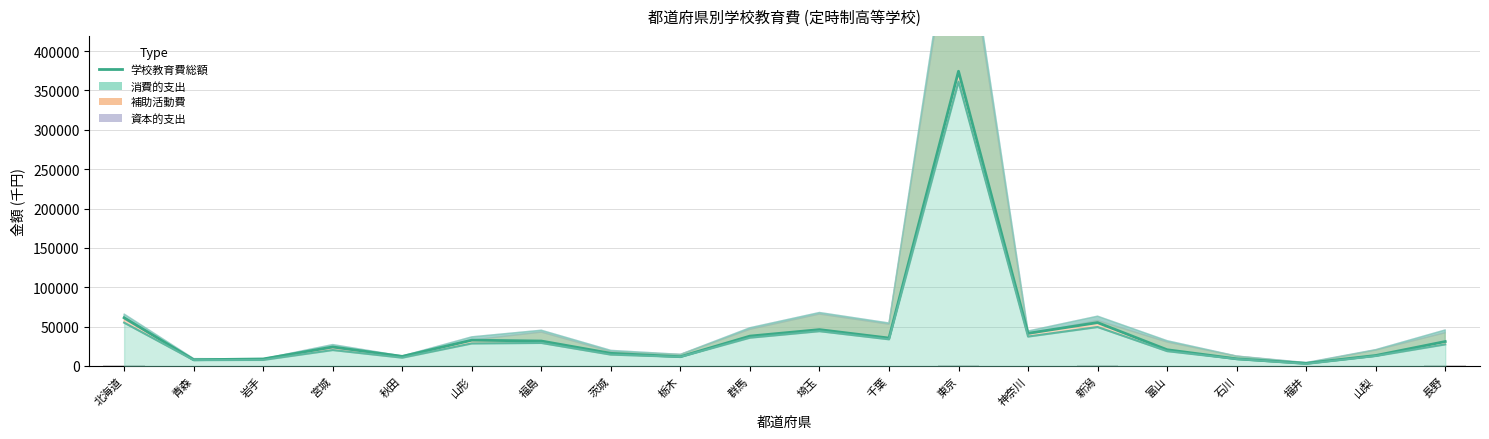

At which category does the chart reach its minimum across all series?

石川